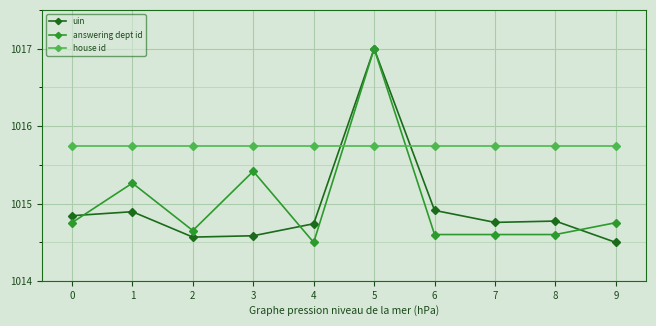

True or false: uin has a value of 1017.0 at 5.

True